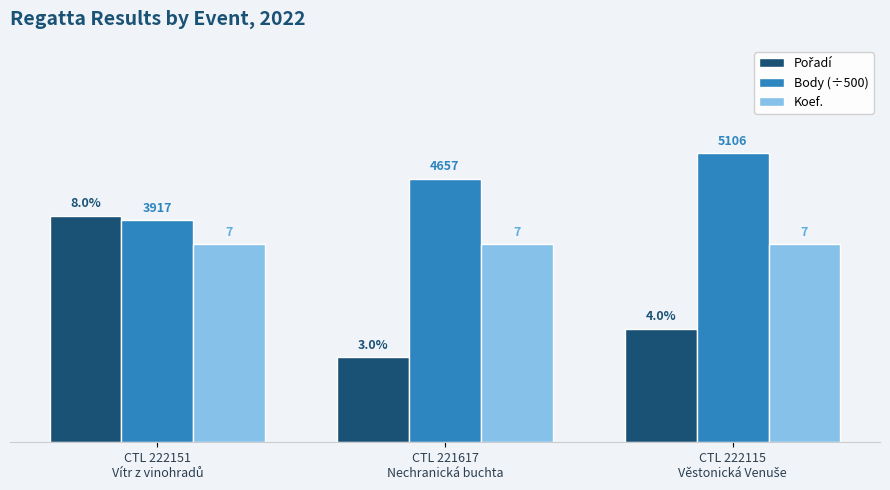

Does the chart contain any negative values?

No